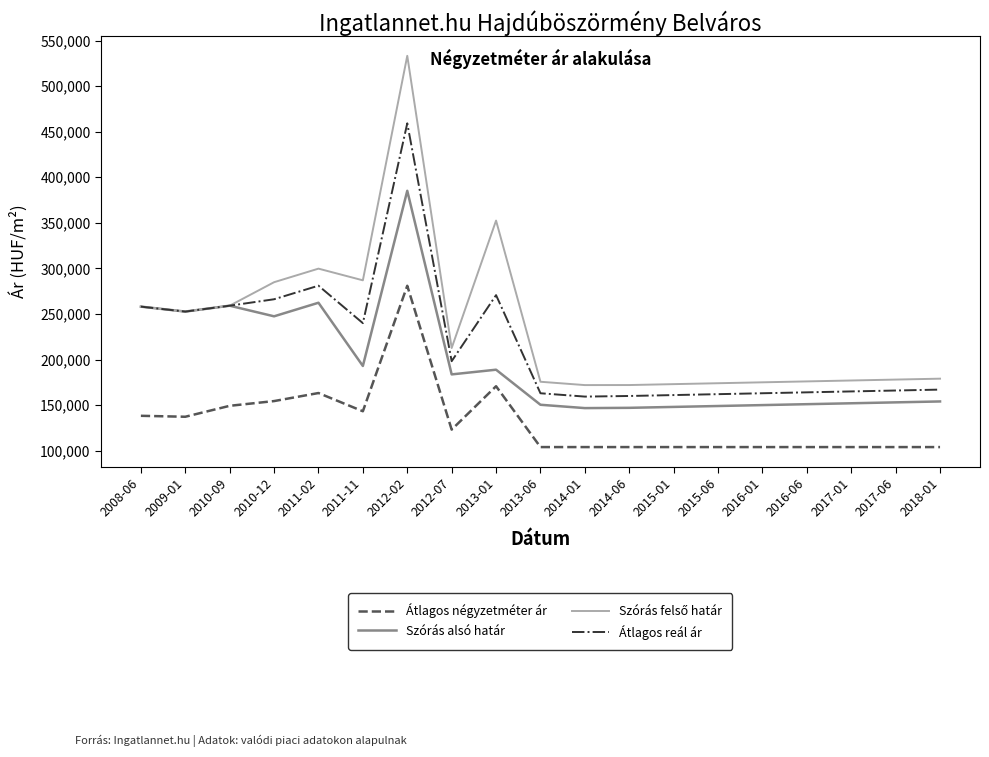

How many categories are shown in the chart?

19